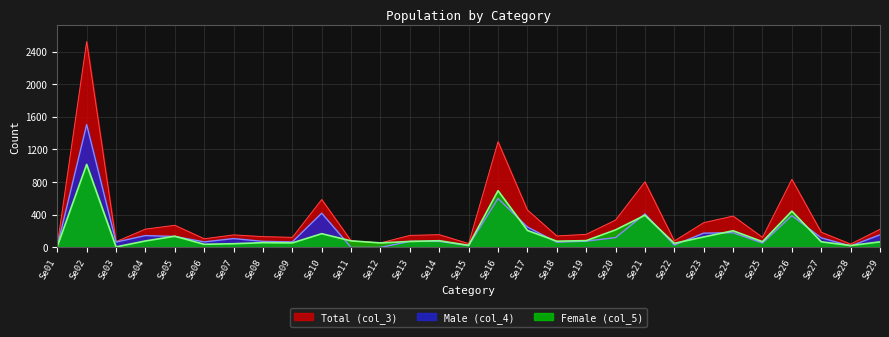

How many values in the Female (col_5) series exceed 76?

14